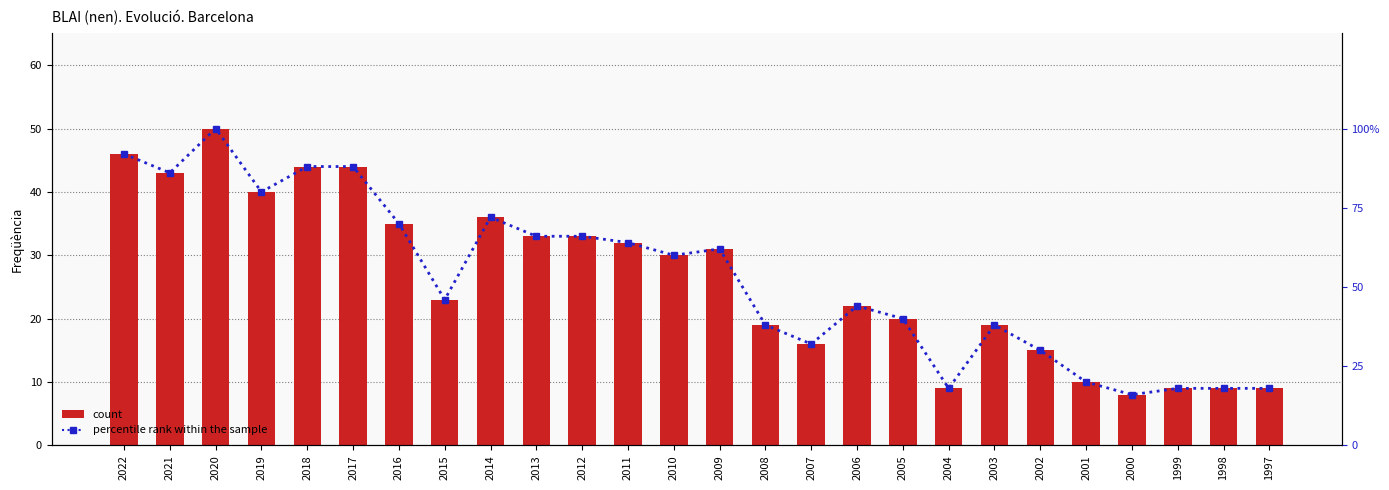

How many series are shown in this chart?

2